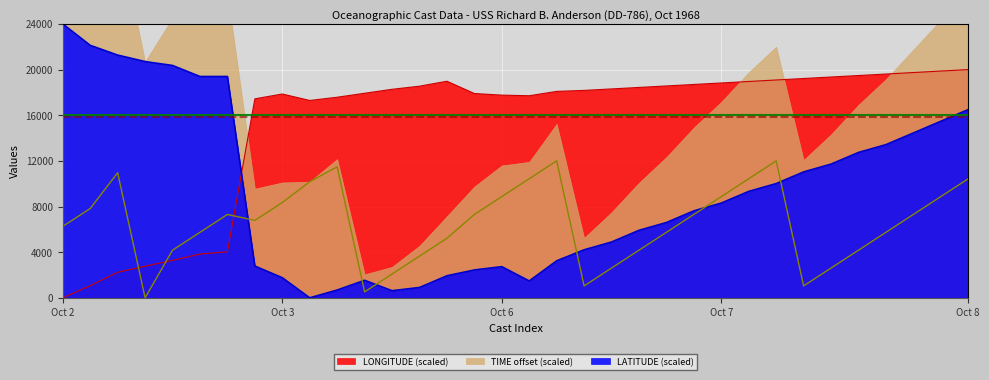

How many intersections are there between LATITUDE (scaled) and LONGITUDE (scaled)?

1